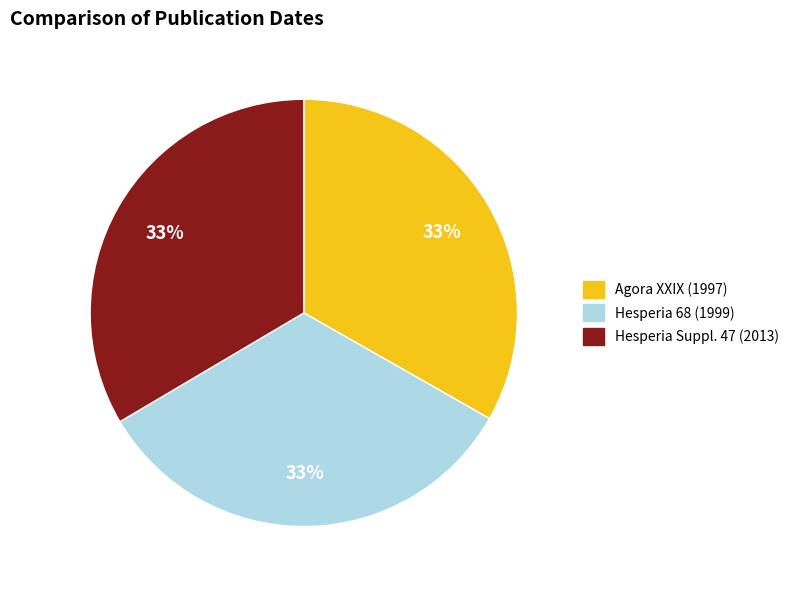

What percentage is the Hesperia 68 (1999) slice, to the nearest percent?

33%